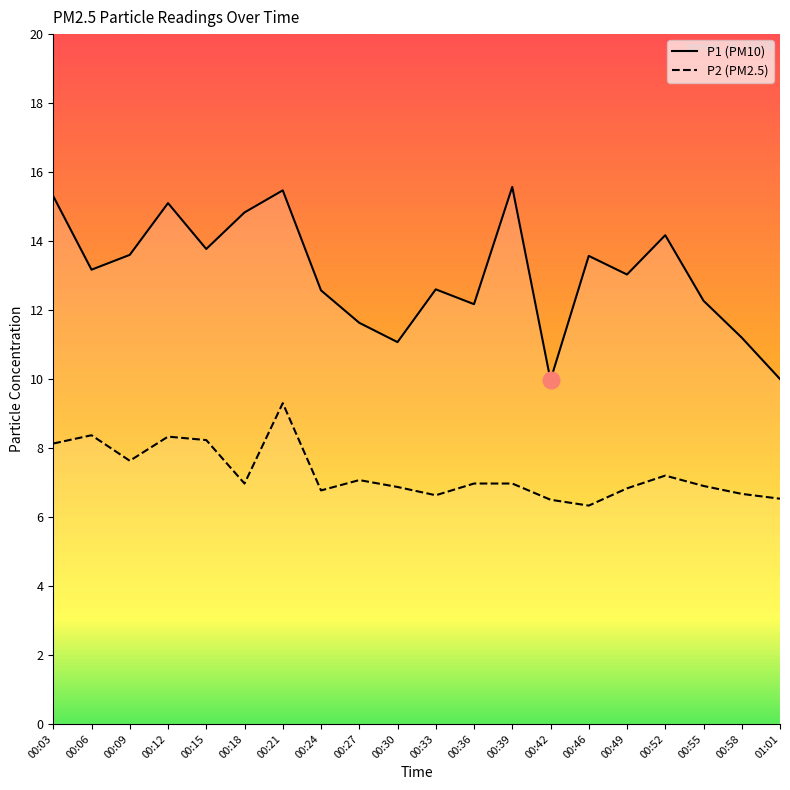

Rank the series by their maximum value, from lowest to highest.

P2, P1